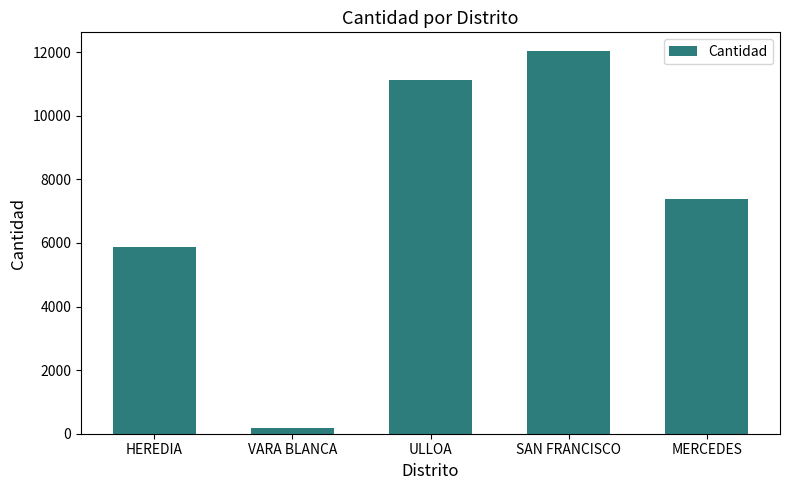

At which label does the data first exceed 7384?

ULLOA